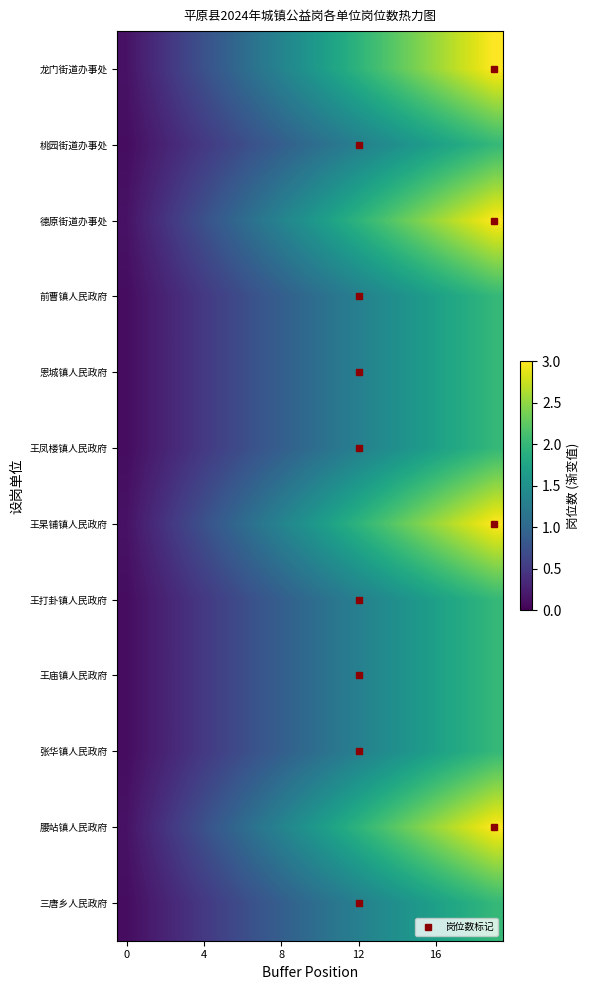

Reading left to right, what are all the values shown in this chart?

龙门街道办事处: 0.1	0.3	0.5	0.6	0.8	0.9	1.1	1.2	1.4	1.5	1.6	1.8	1.9	2.1	2.2	2.4	2.5	2.7	2.9	3.0
桃园街道办事处: 0.1	0.2	0.3	0.4	0.5	0.6	0.7	0.8	0.9	1.0	1.1	1.2	1.3	1.4	1.5	1.6	1.7	1.8	1.9	2.0
德原街道办事处: 0.1	0.3	0.5	0.6	0.8	0.9	1.1	1.2	1.4	1.5	1.6	1.8	1.9	2.1	2.2	2.4	2.5	2.7	2.9	3.0
前曹镇人民政府: 0.1	0.2	0.3	0.4	0.5	0.6	0.7	0.8	0.9	1.0	1.1	1.2	1.3	1.4	1.5	1.6	1.7	1.8	1.9	2.0
恩城镇人民政府: 0.1	0.2	0.3	0.4	0.5	0.6	0.7	0.8	0.9	1.0	1.1	1.2	1.3	1.4	1.5	1.6	1.7	1.8	1.9	2.0
王凤楼镇人民政府: 0.1	0.2	0.3	0.4	0.5	0.6	0.7	0.8	0.9	1.0	1.1	1.2	1.3	1.4	1.5	1.6	1.7	1.8	1.9	2.0
王杲铺镇人民政府: 0.1	0.3	0.5	0.6	0.8	0.9	1.1	1.2	1.4	1.5	1.6	1.8	1.9	2.1	2.2	2.4	2.5	2.7	2.9	3.0
王打卦镇人民政府: 0.1	0.2	0.3	0.4	0.5	0.6	0.7	0.8	0.9	1.0	1.1	1.2	1.3	1.4	1.5	1.6	1.7	1.8	1.9	2.0
王庙镇人民政府: 0.1	0.2	0.3	0.4	0.5	0.6	0.7	0.8	0.9	1.0	1.1	1.2	1.3	1.4	1.5	1.6	1.7	1.8	1.9	2.0
张华镇人民政府: 0.1	0.2	0.3	0.4	0.5	0.6	0.7	0.8	0.9	1.0	1.1	1.2	1.3	1.4	1.5	1.6	1.7	1.8	1.9	2.0
腰站镇人民政府: 0.1	0.3	0.5	0.6	0.8	0.9	1.1	1.2	1.4	1.5	1.6	1.8	1.9	2.1	2.2	2.4	2.5	2.7	2.9	3.0
三唐乡人民政府: 0.1	0.2	0.3	0.4	0.5	0.6	0.7	0.8	0.9	1.0	1.1	1.2	1.3	1.4	1.5	1.6	1.7	1.8	1.9	2.0